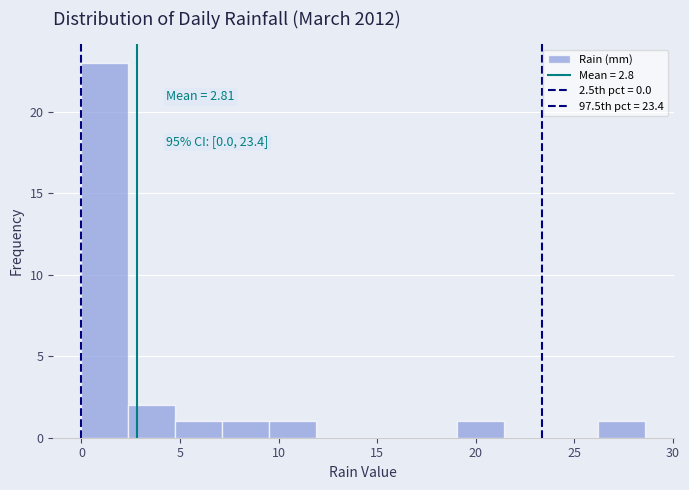

Over which range of the x-axis is the bar tallest?

0.0 to 2.5